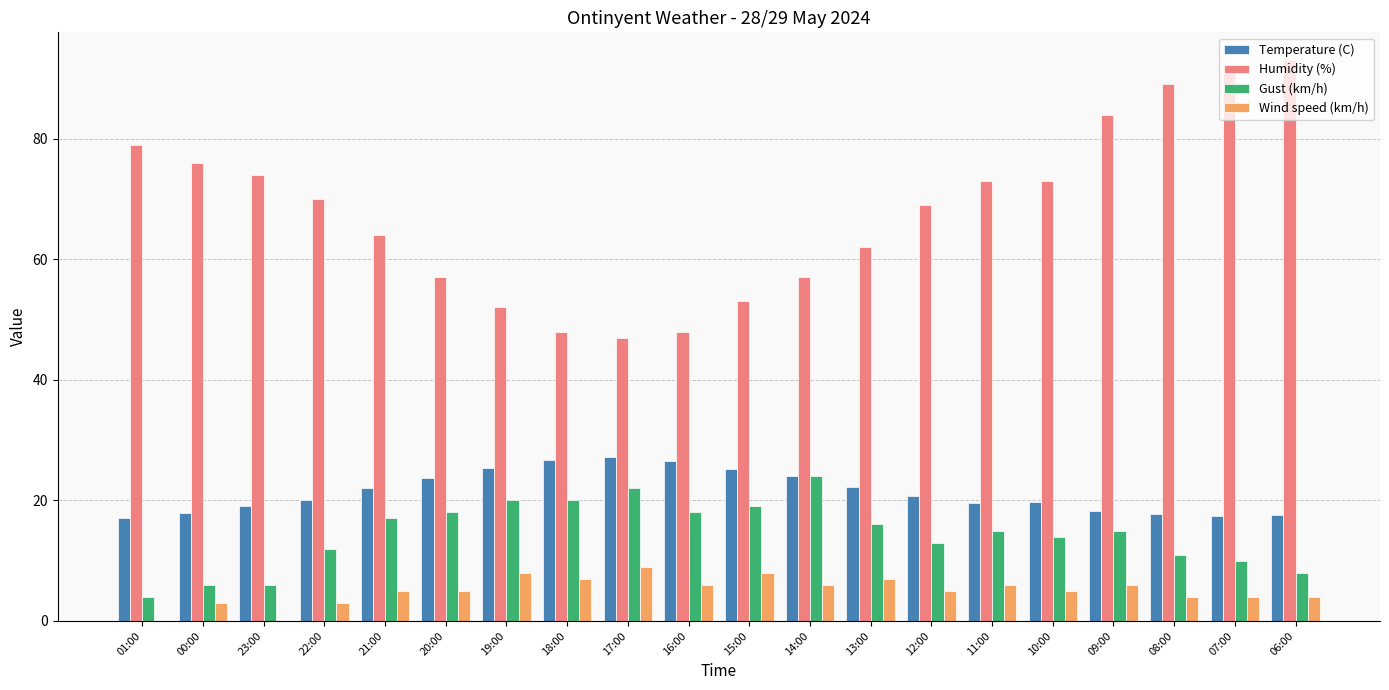

Which series changed the most between 18:00 and 13:00?

Humidity (%)